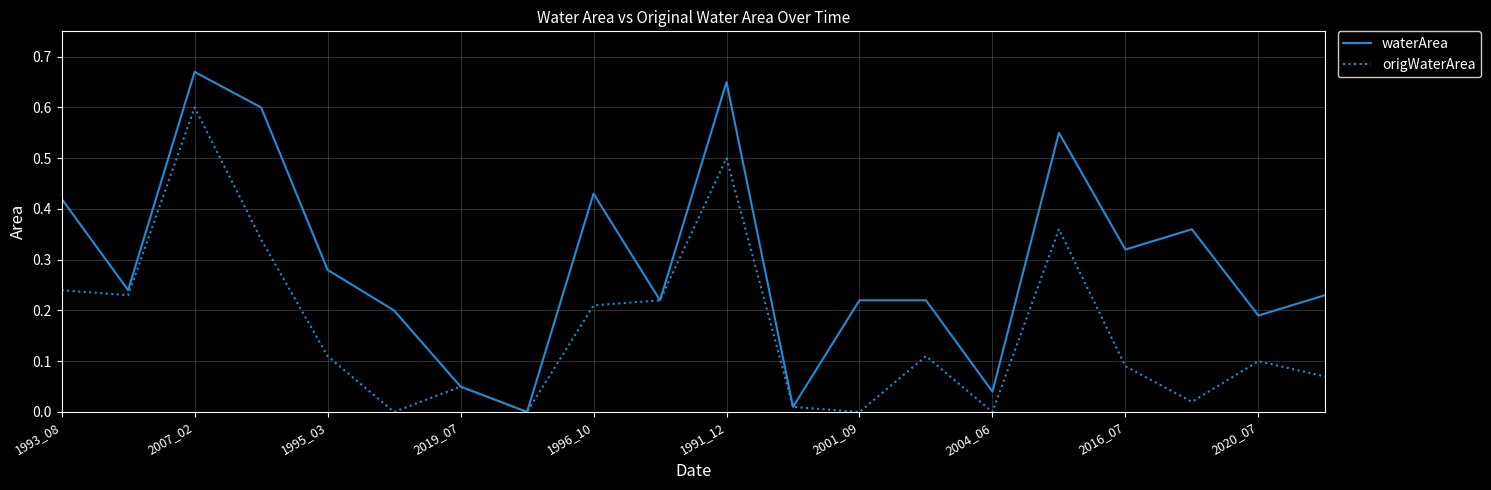

Which series has the widest spread of values?

waterArea